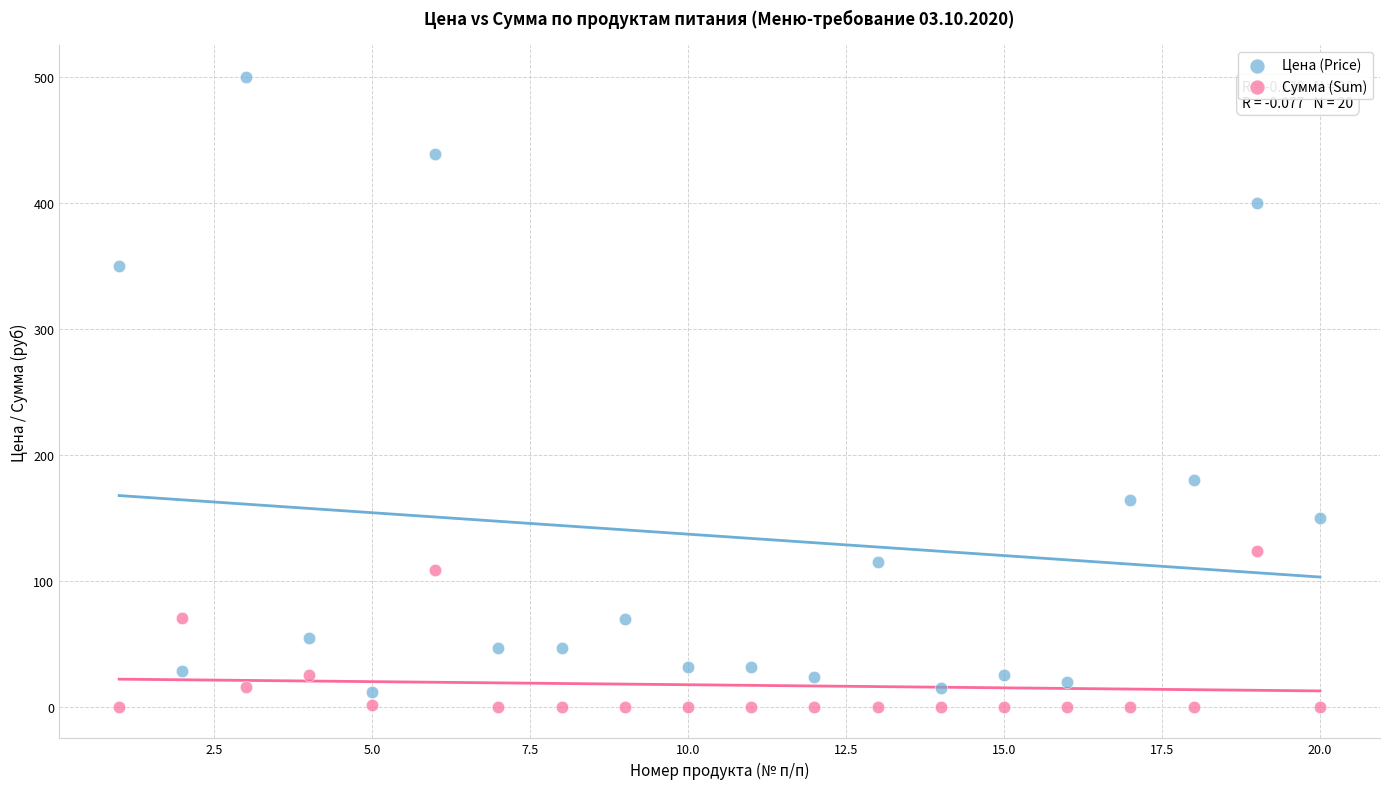

In the Цена (Price) series, what Y value is closest to 256?

180.0